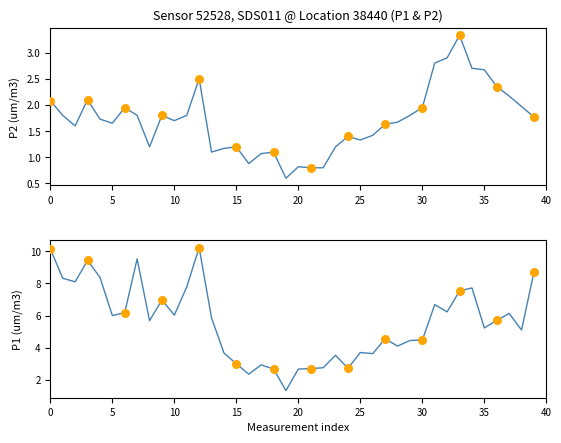

Which series contains the highest Y value?

P1